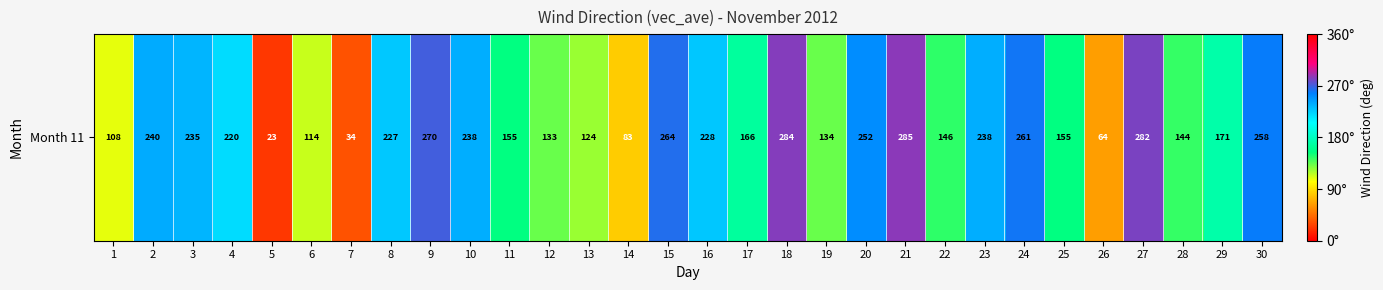

Where is the data nearest to the value 153?

11